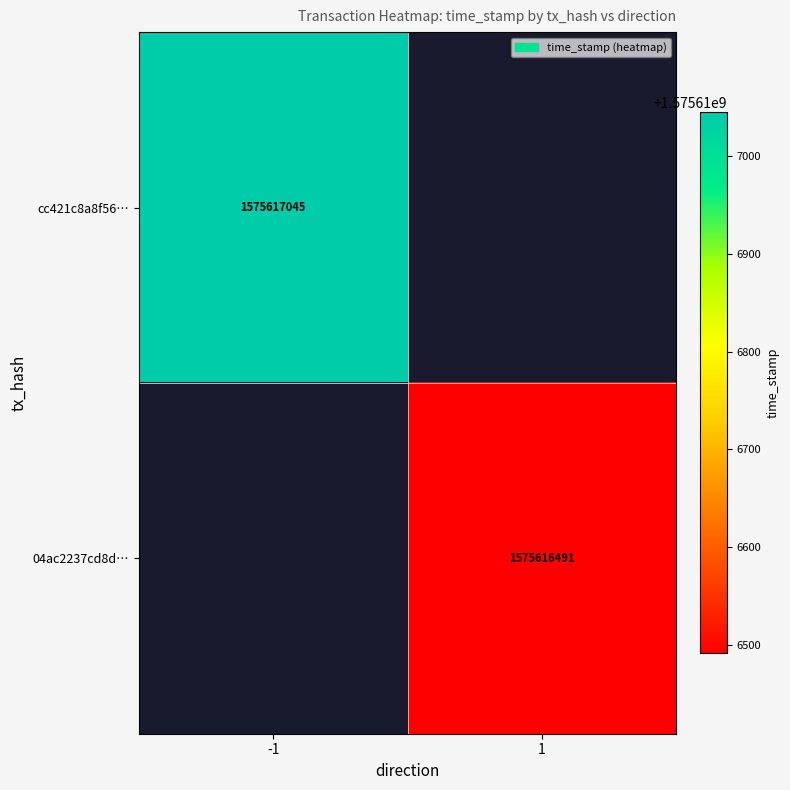

How many positive values does the cc421c8a8f560c782286e88f5e442e879116035 series have?

1